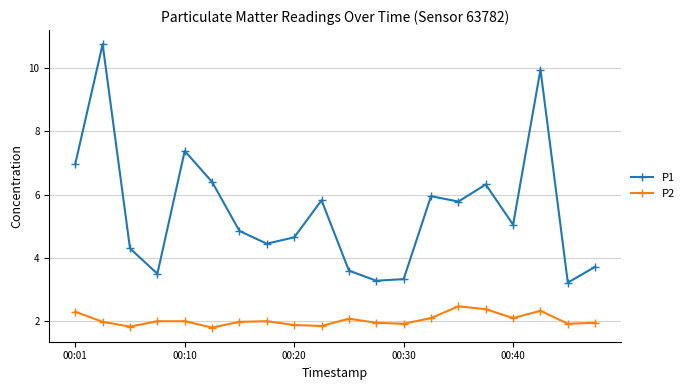

At how many categories does at least one series exceed 6?

6